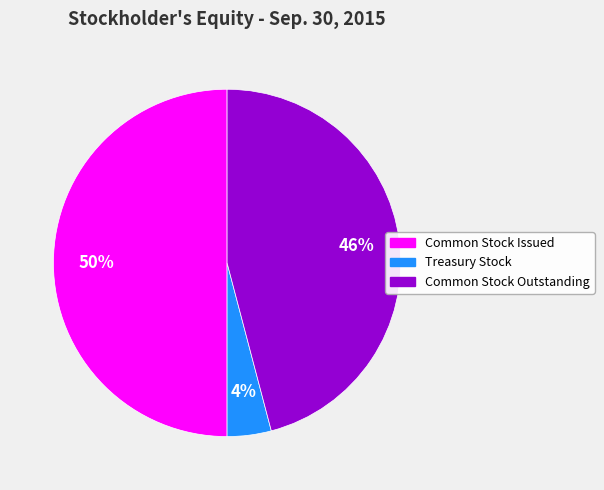

Do Common Stock Issued and Common Stock Outstanding together represent more than half of the pie?

Yes